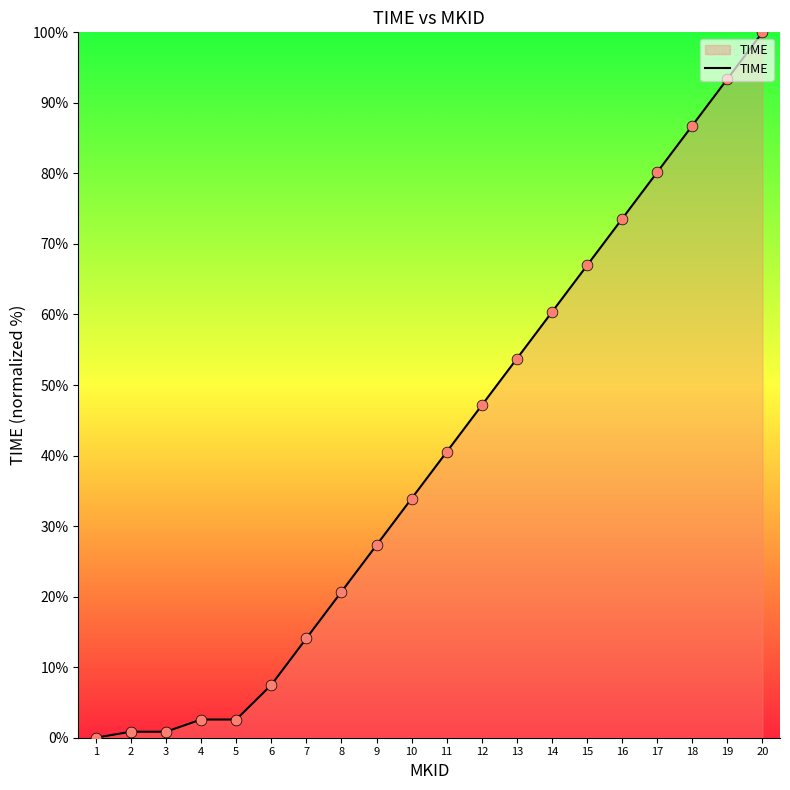

What is the change in value from 2 to 16?

+72.7